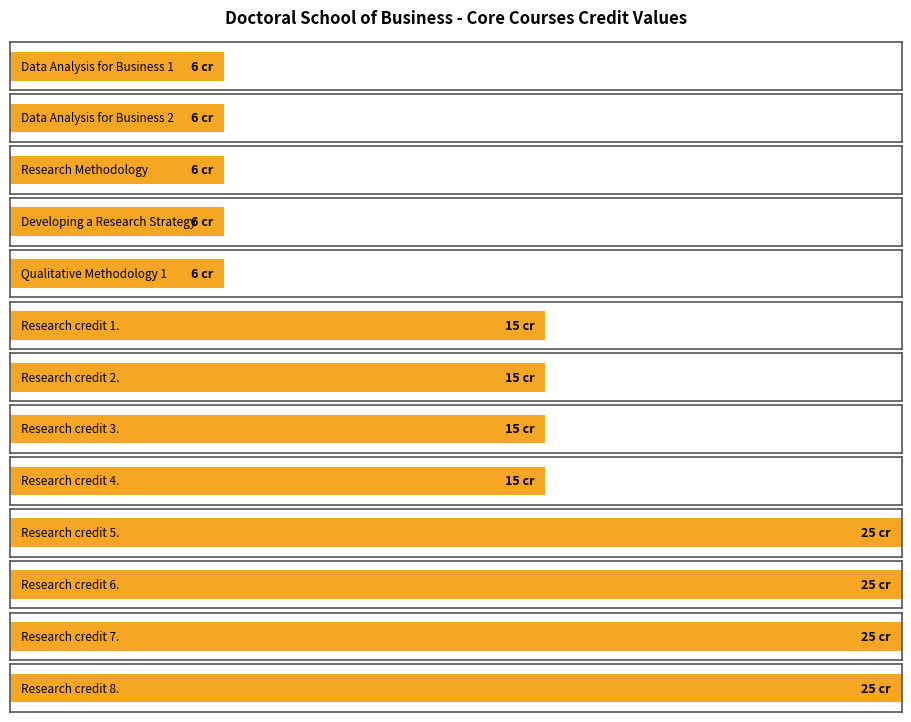

Does the chart contain stacked bars?

No